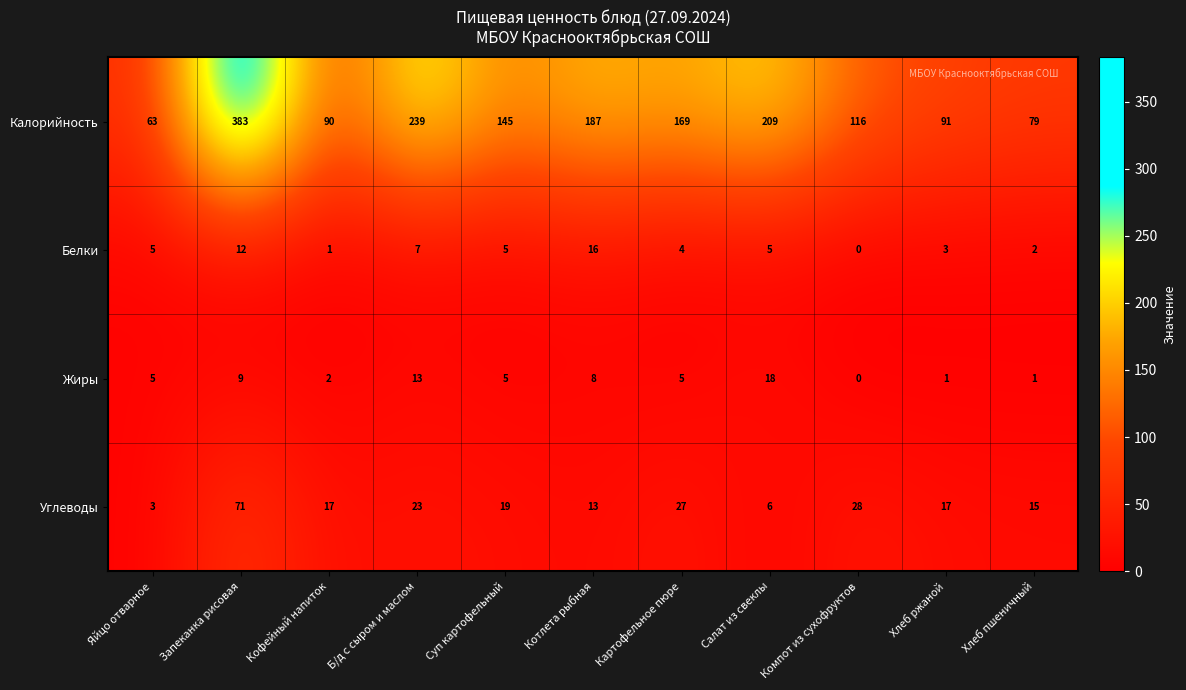

Rank the series by their maximum value, from lowest to highest.

Белки, Жиры, Углеводы, Калорийность